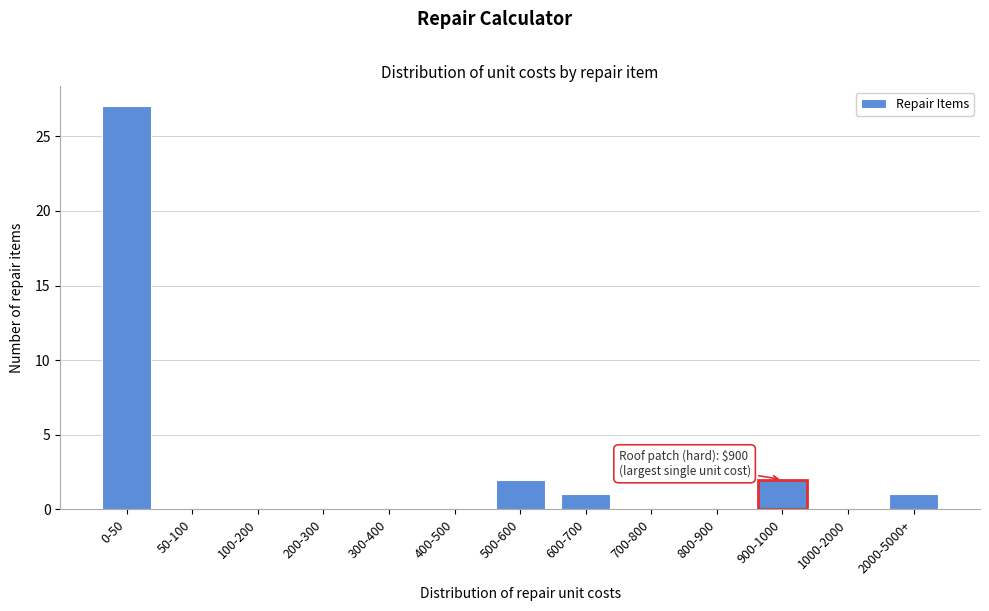

Reading left to right, extract all data points from this chart.

0-50=27	50-100=0	100-200=0	200-300=0	300-400=0	400-500=0	500-600=2	600-700=1	700-800=0	800-900=0	900-1000=2	1000-2000=0	2000-5000+=1